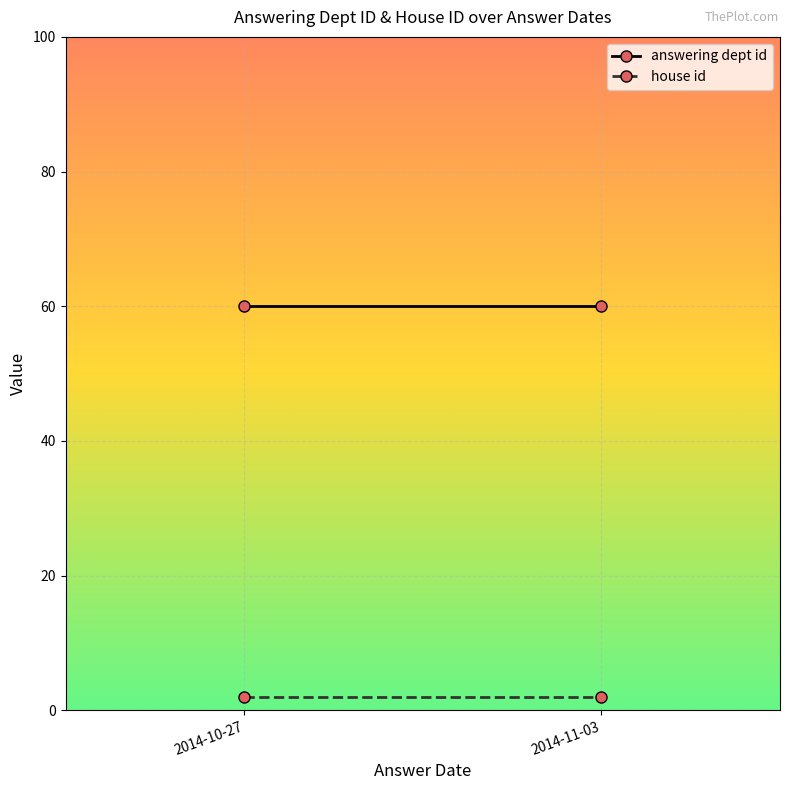

At which category does the chart reach its minimum across all series?

2014-10-27